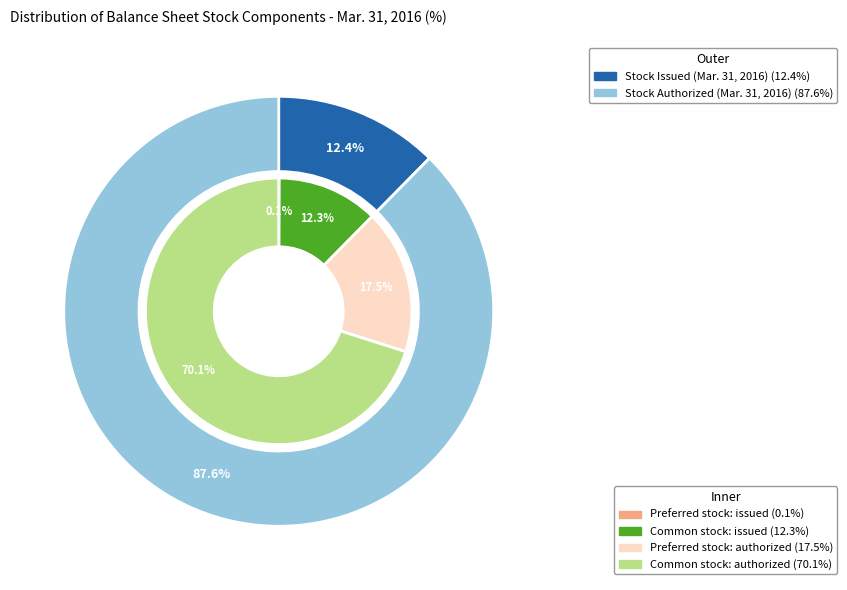

What is the total percentage of Preferred stock: authorized and Common stock: authorized?

87.6%